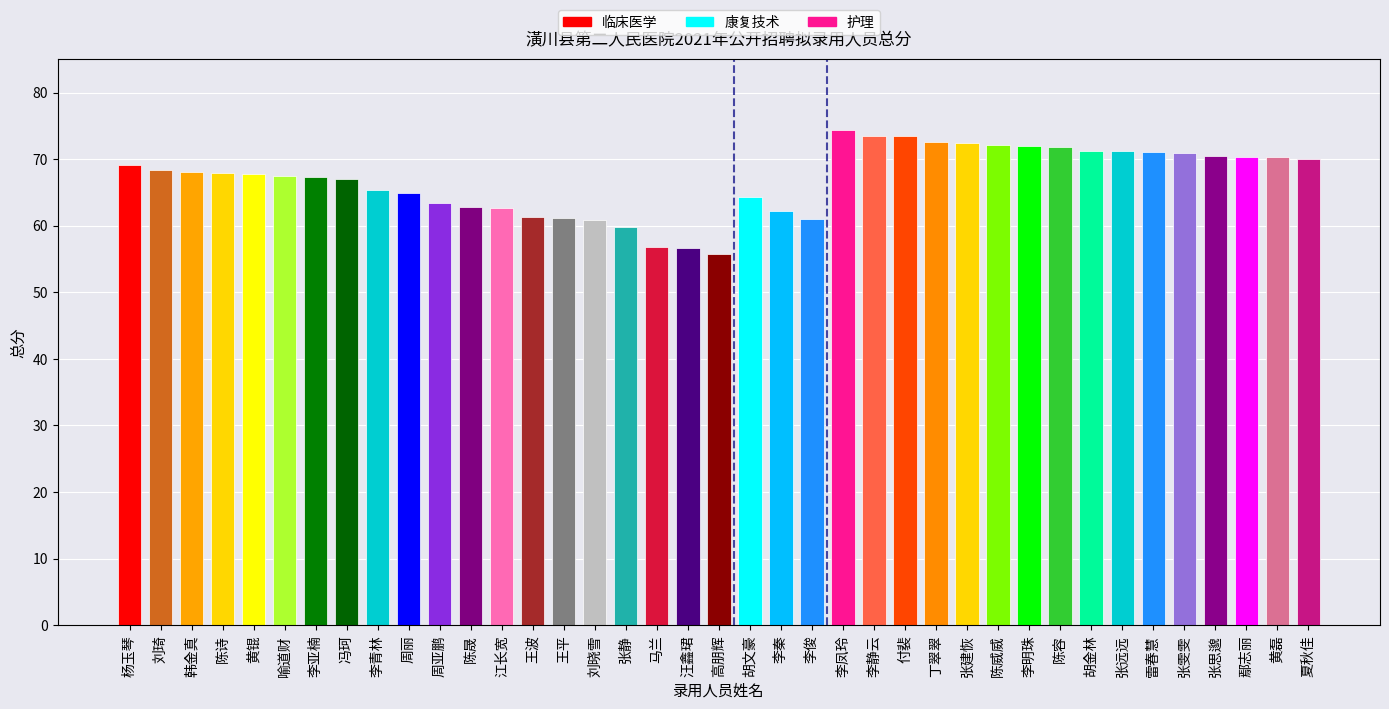

What position from the left is 韩金真?

3